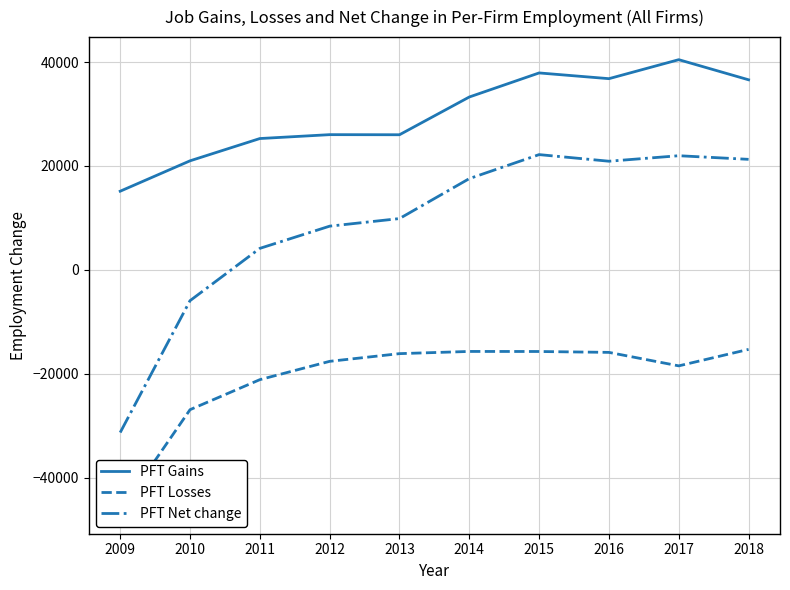

At which label is PFT Gains closest to 27808?

2012